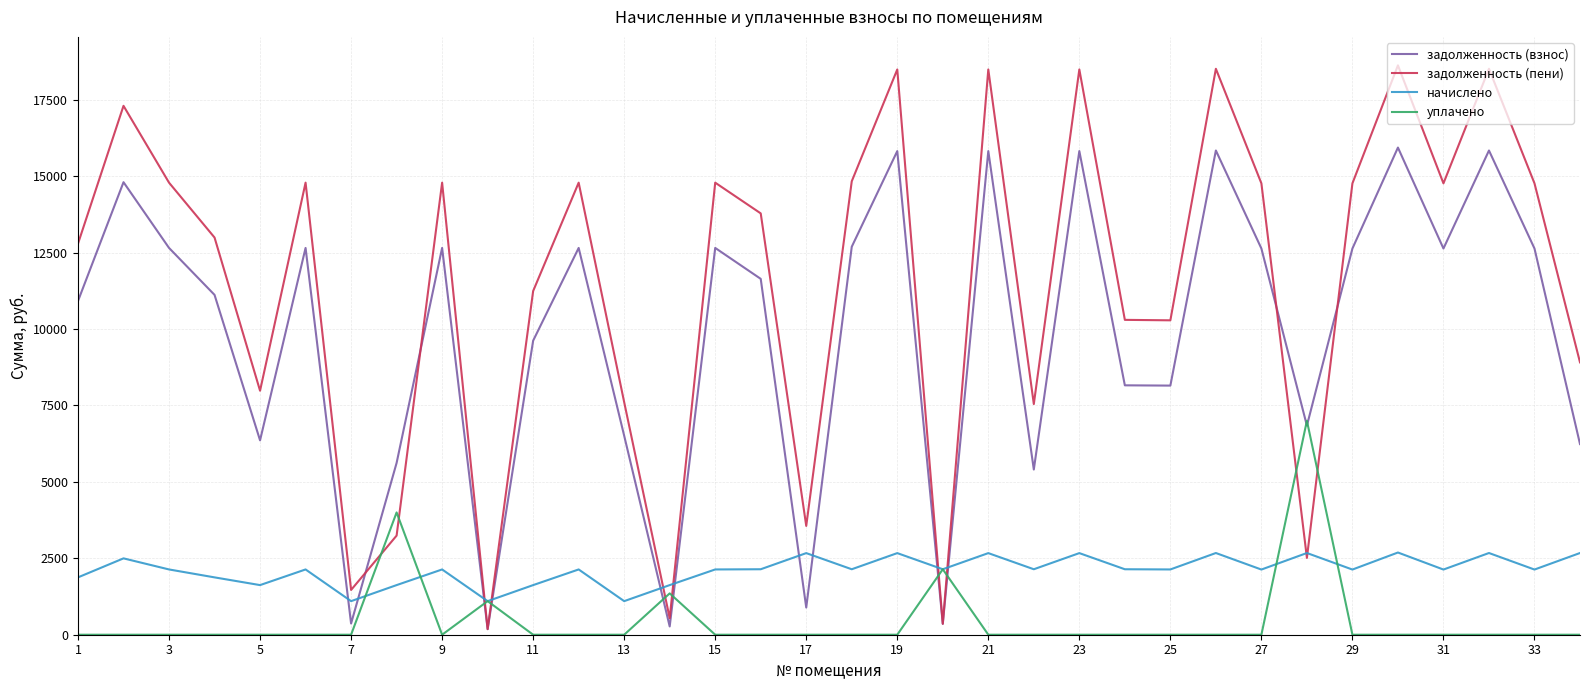

Is this an area chart (filled region under the line)?

No